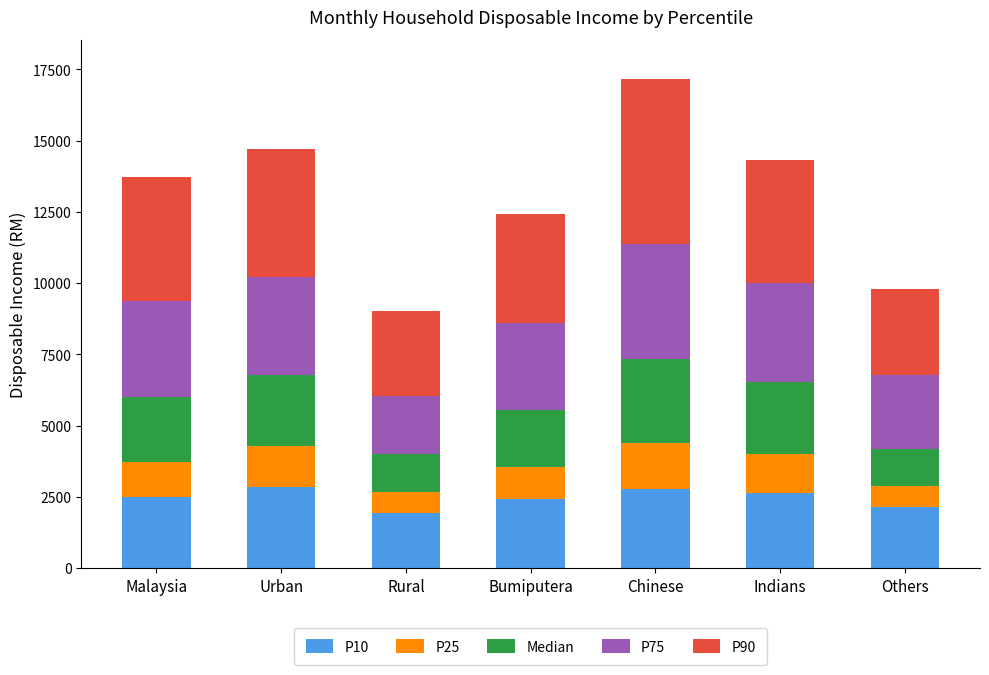

Is it true that P10 equals 2792.0 at Chinese?

True